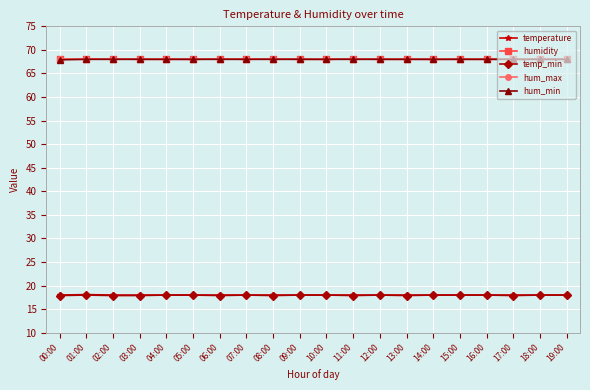

What is the spread (max minus min) of values at 03:00?

50.2